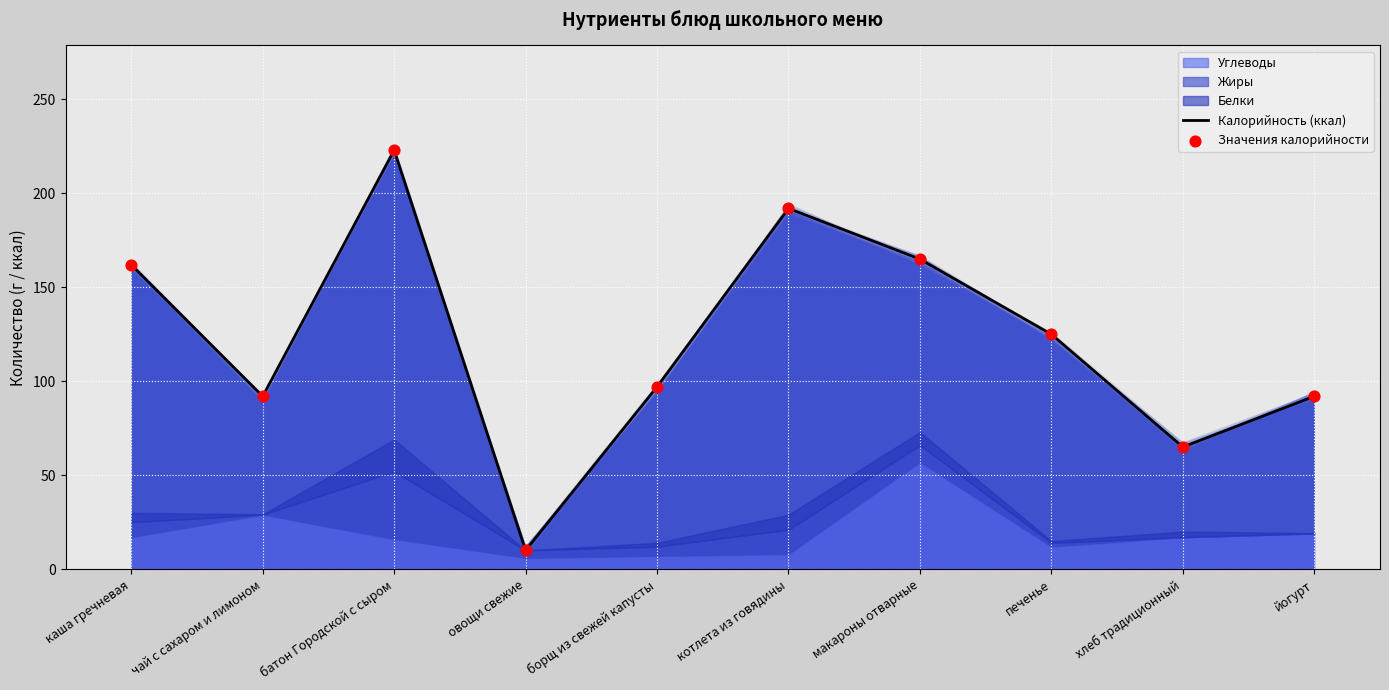

Is the value of Калорийность (ккал) at йогурт greater than the value of Значения калорийности at макароны отварные?

No